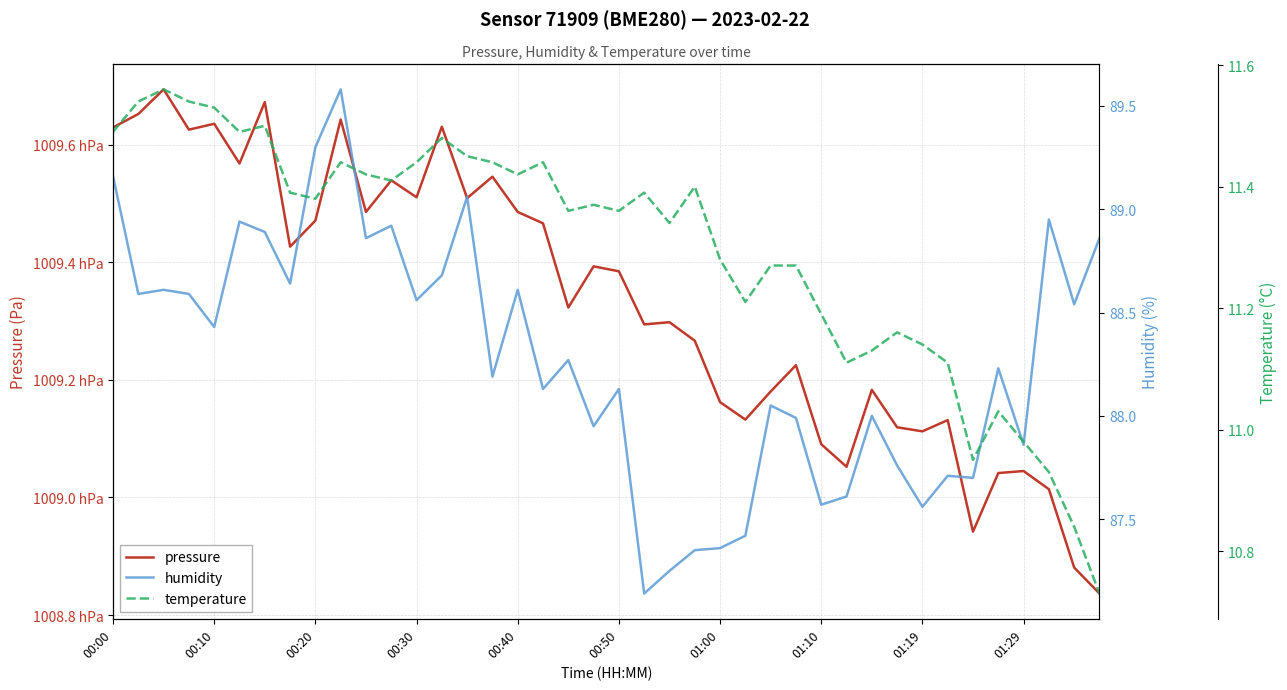

What position from the left is 01:10?

8